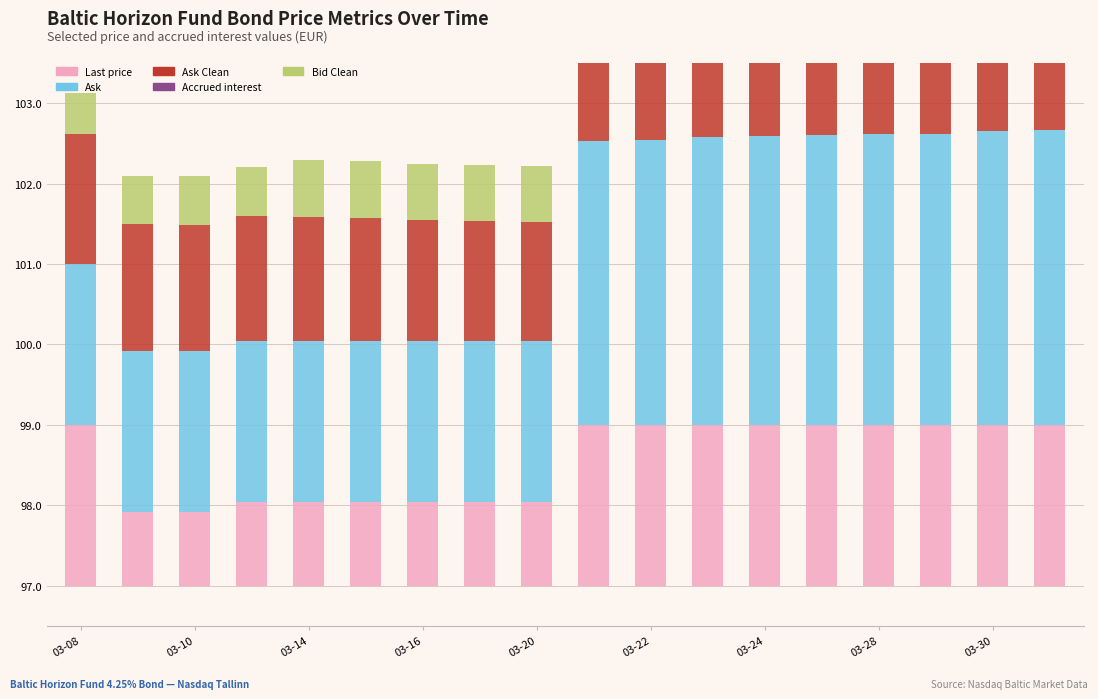

What is the difference between the second highest and second lowest values in the Ask series?

1.6